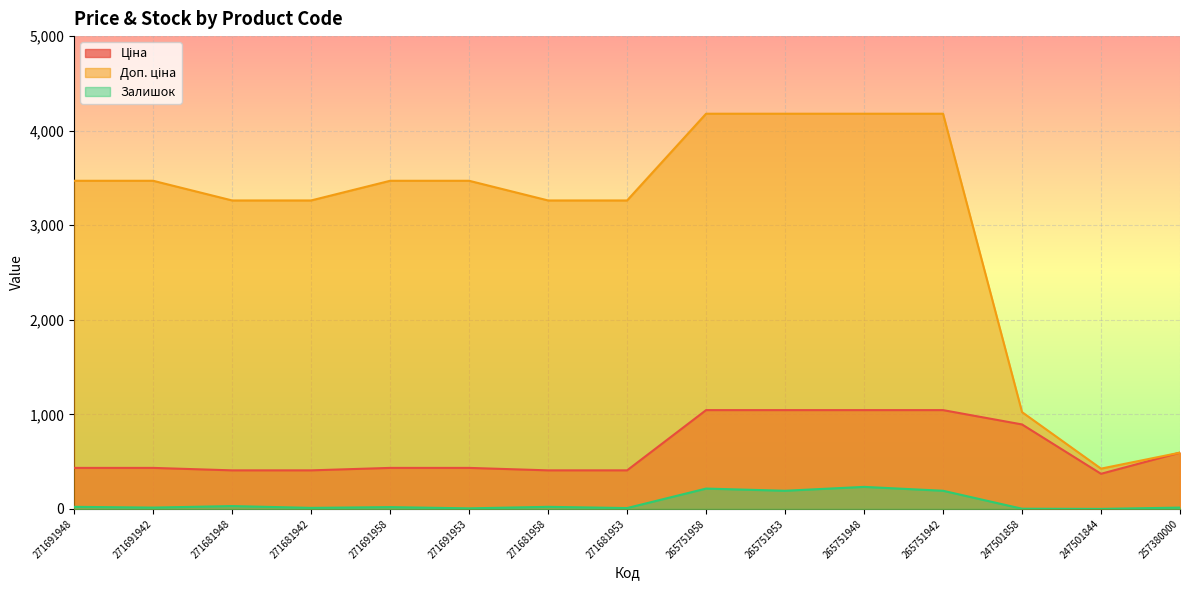

Between 271681948 and 271681942, which series saw the biggest shift?

Залишок